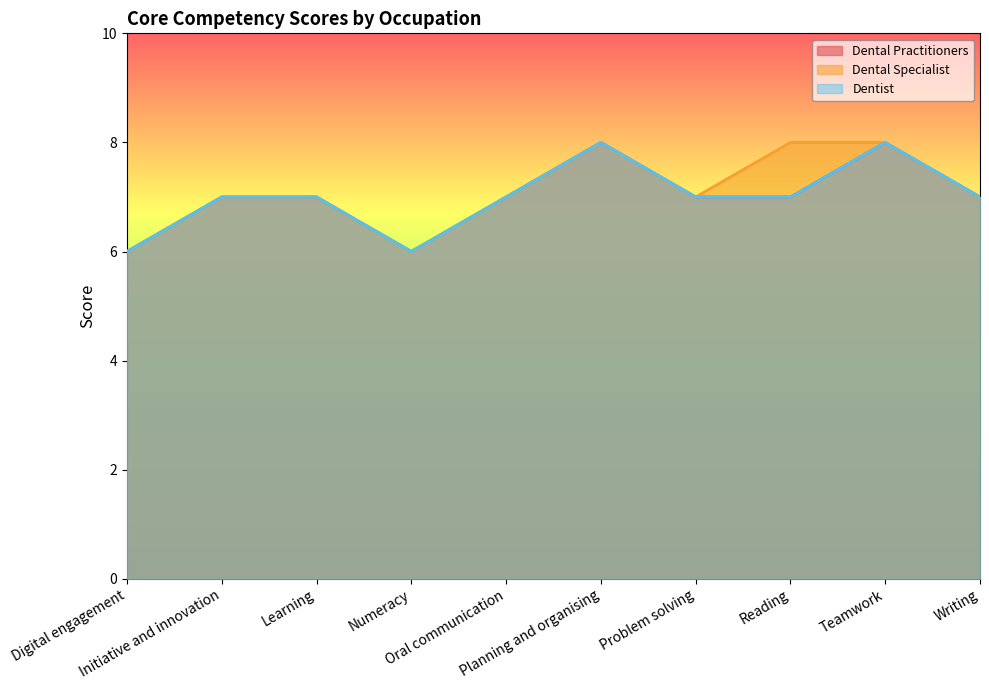

List the series in order of their peak value, lowest first.

Dental Practitioners, Dental Specialist, Dentist